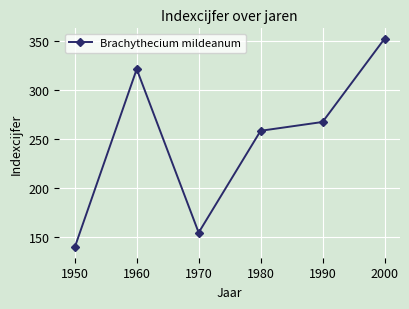

What is the greatest value displayed?

352